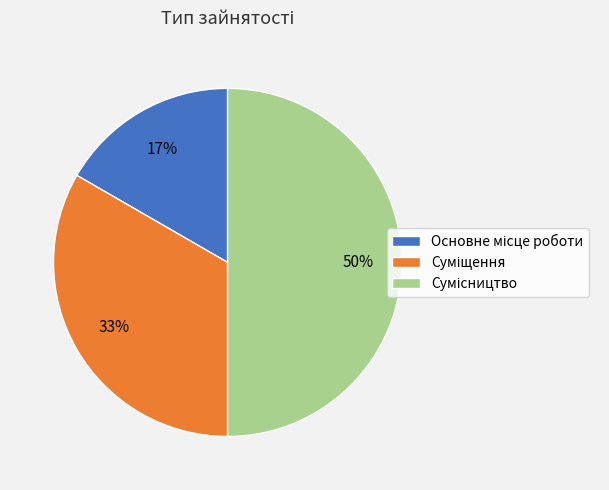

To the nearest percent, what is the difference between the largest and smallest slice percentages?

33%